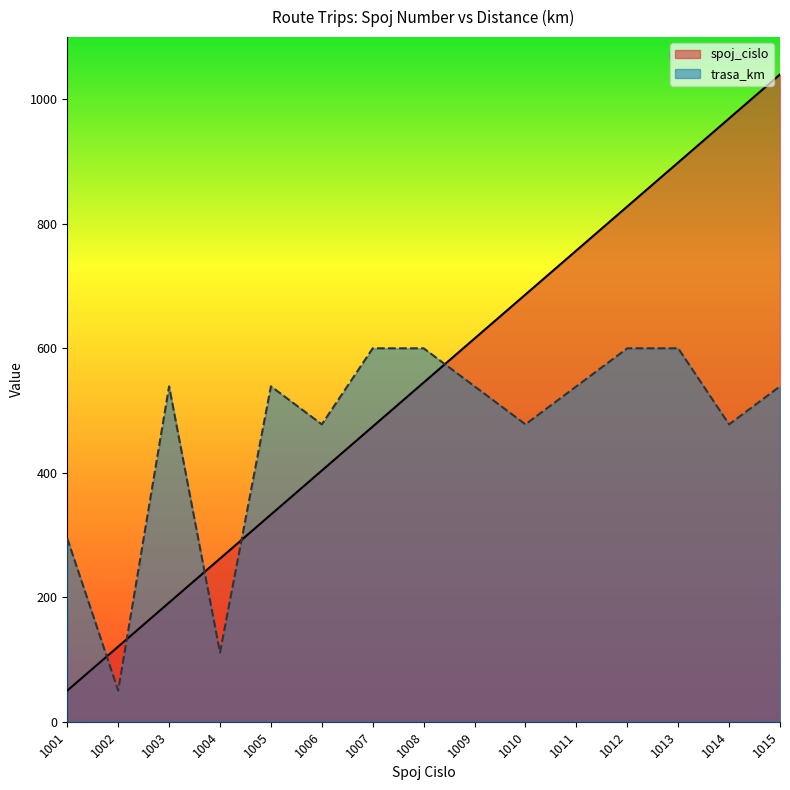

How many lines are shown in the chart?

2